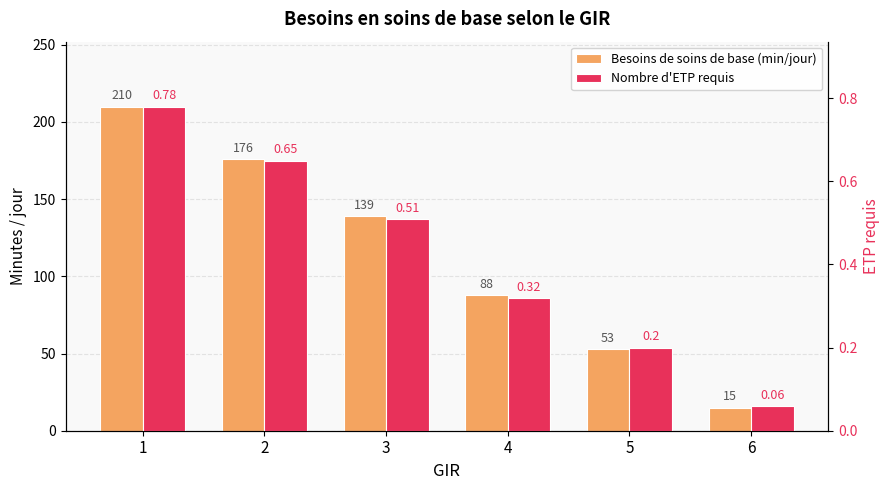

What is the lowest value of the Nombre d'ETP requis series?

0.1